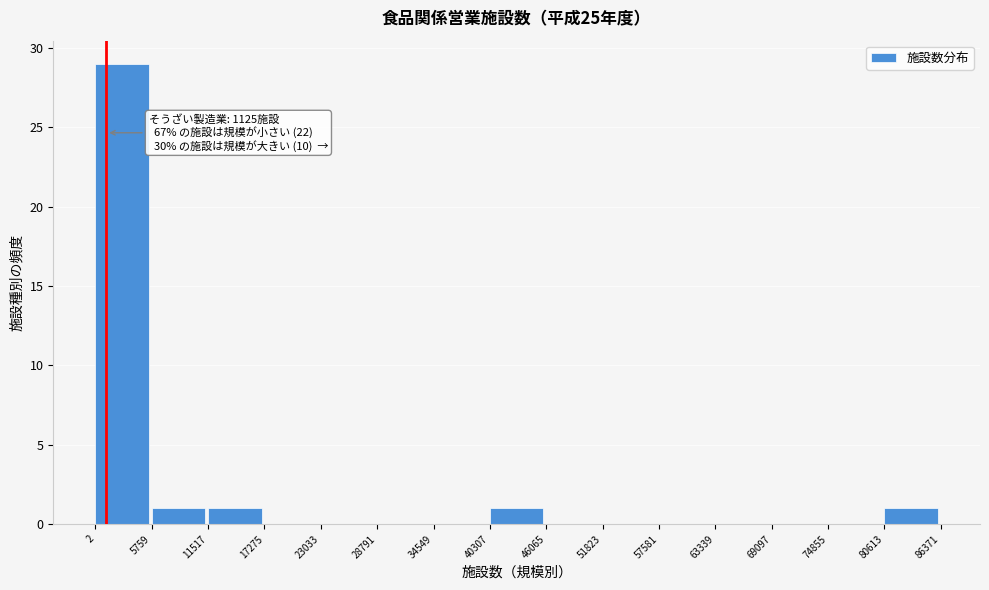

Over which range of the x-axis is the bar tallest?

2 to 5759